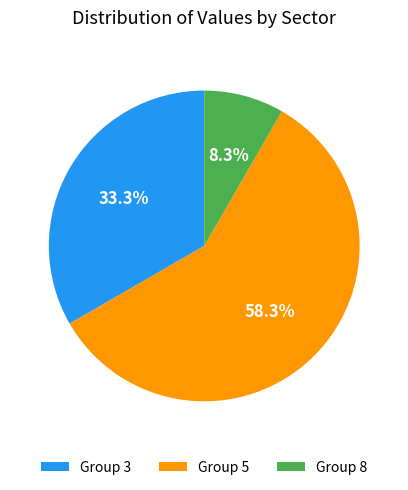

Do Group 3 and Group 8 together represent more than half of the pie?

No